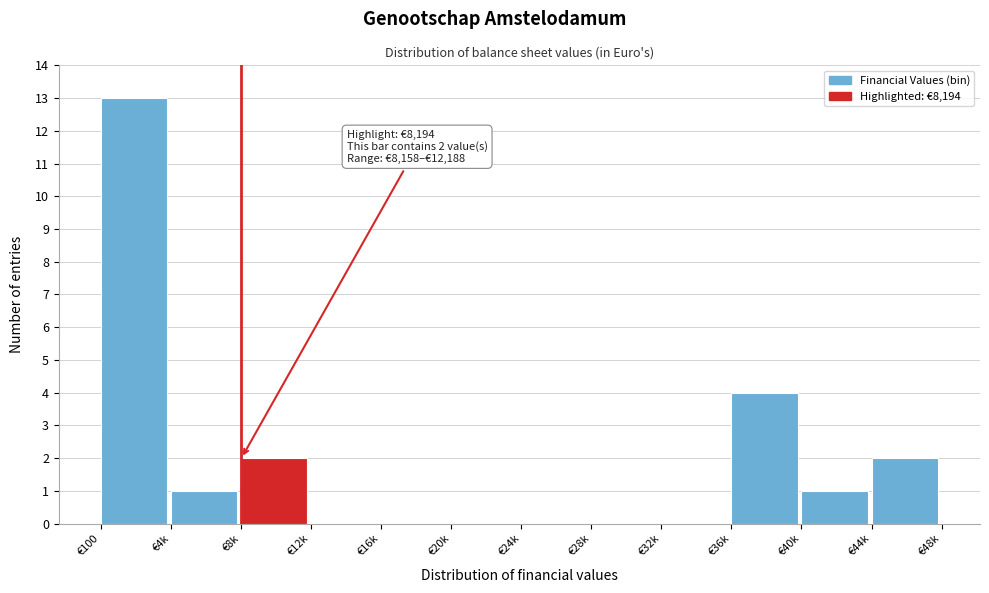

Reading left to right, extract all data points from this chart.

€100=13	€4k=1	€8k=2	€12k=0	€16k=0	€20k=0	€24k=0	€28k=0	€32k=0	€36k=4	€40k=1	€44k=2